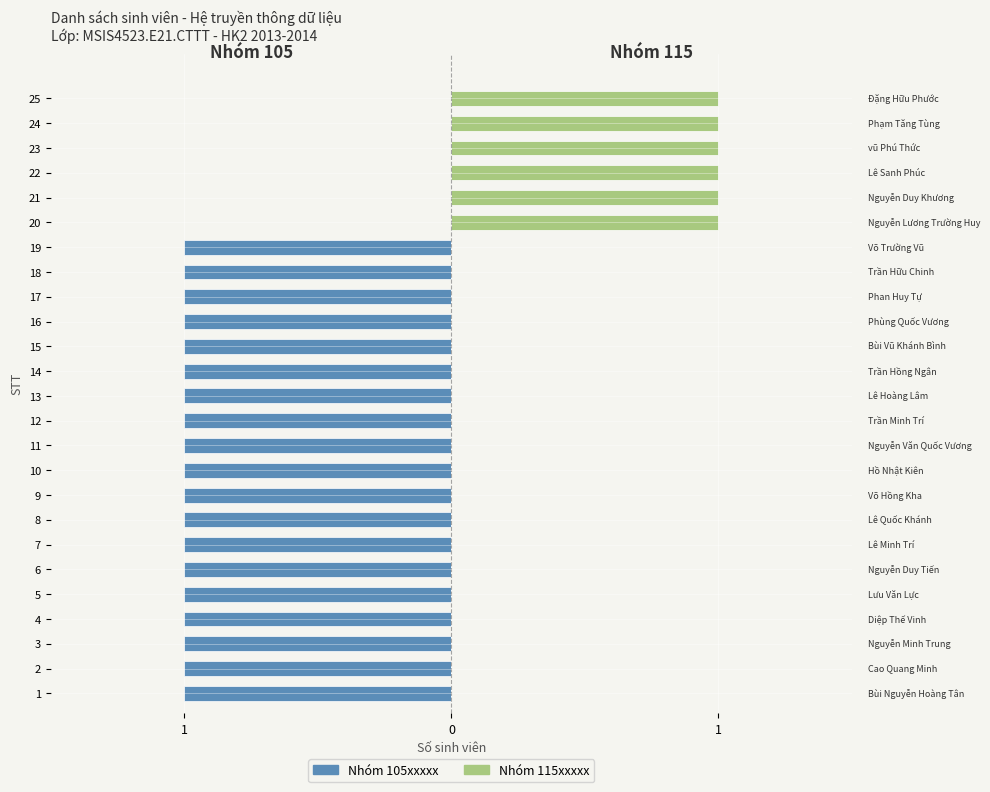

What is the maximum value shown in the chart?

1